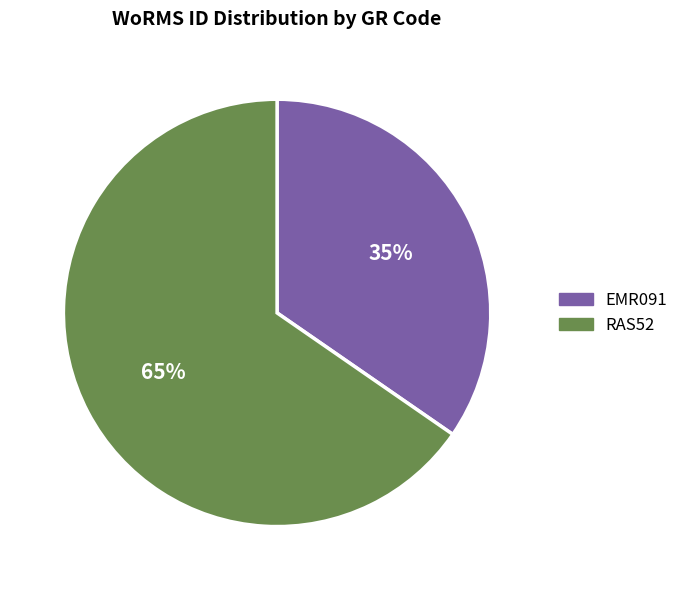

To the nearest percent, what is the combined percentage of RAS52 and EMR091?

100%